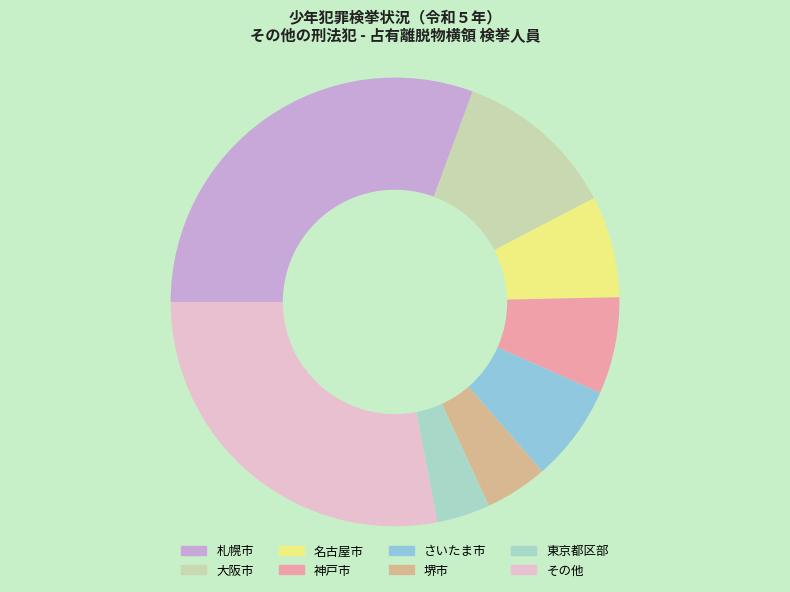

How many segments does this pie chart have?

8